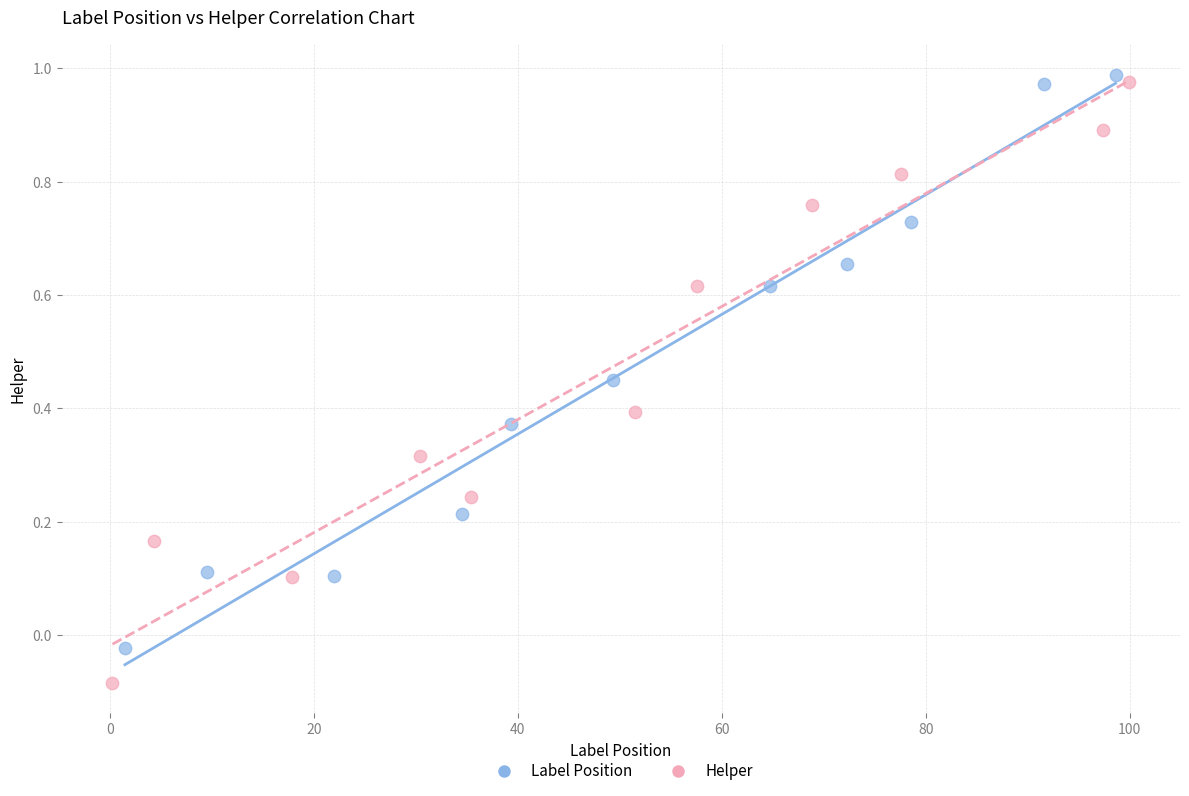

Which series has the largest Y range (max minus min)?

Helper